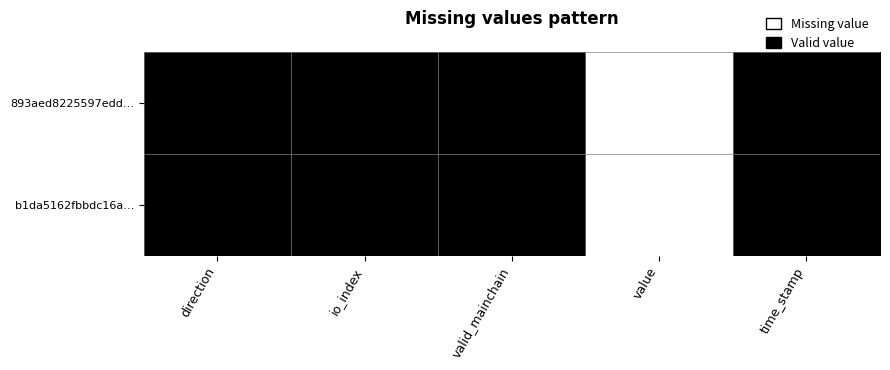

What is the greatest value displayed?

1